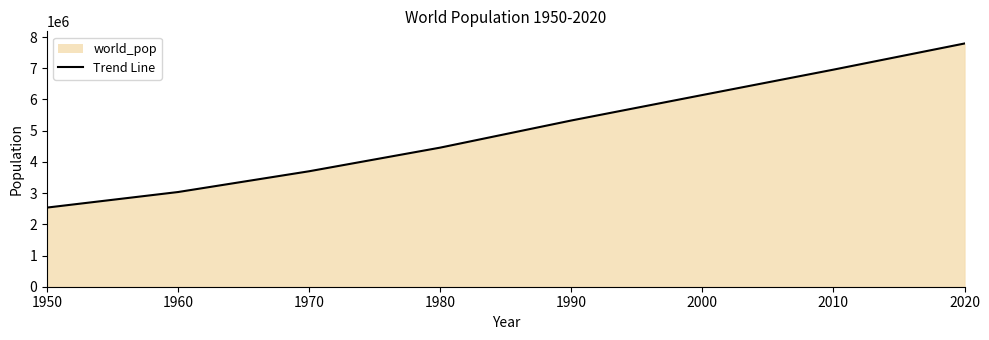

Count the number of values greater than 5327231.

3